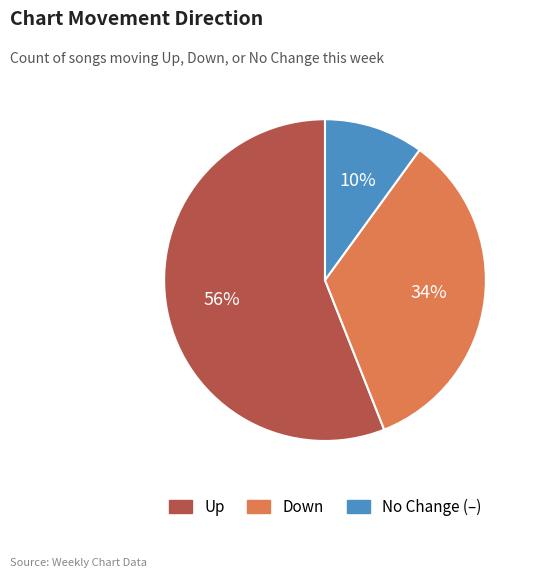

Is there any slice that represents more than half of the pie?

Yes